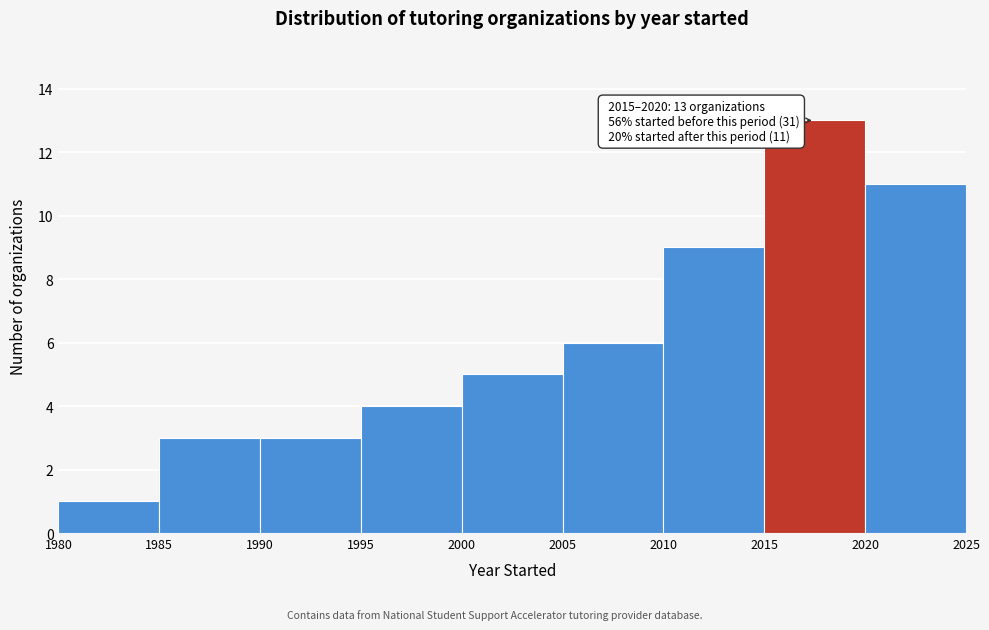

Which range on the x-axis has the tallest bar?

2015 to 2020